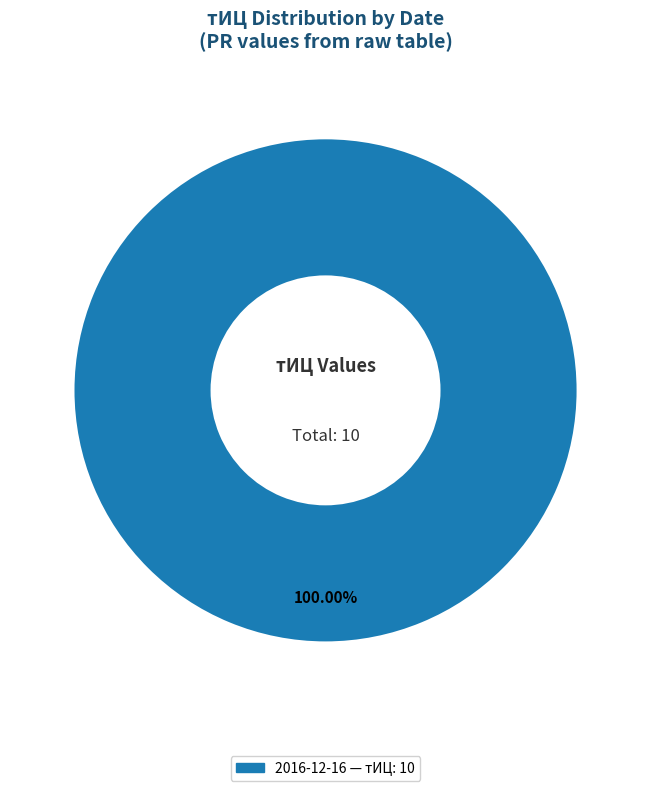

Does any single category account for the majority?

Yes